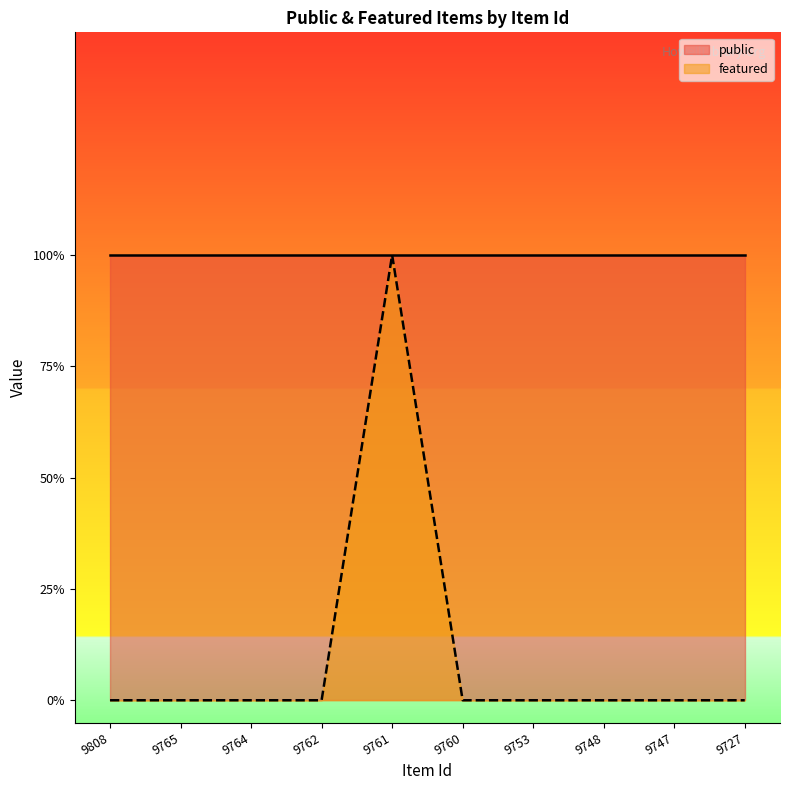

At which label is the value closest to 0?

9808